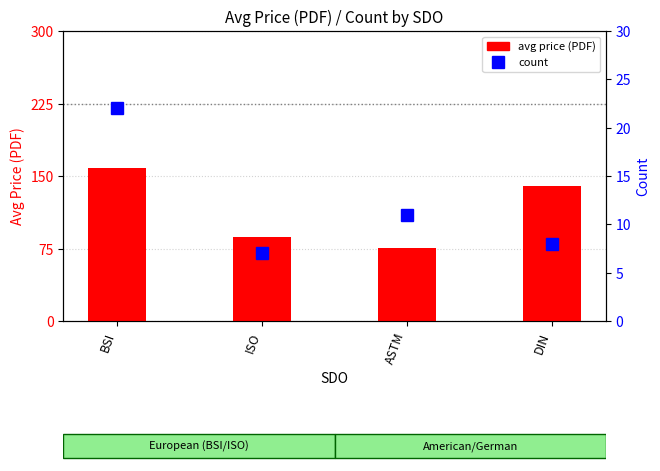

Where is avg price (PDF) nearest to the value 116?

DIN